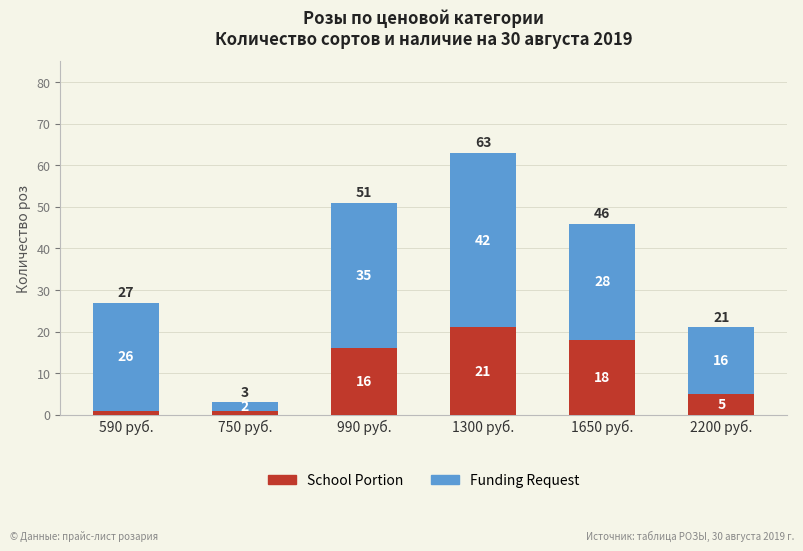

At which label does School Portion reach its peak?

1300 руб.